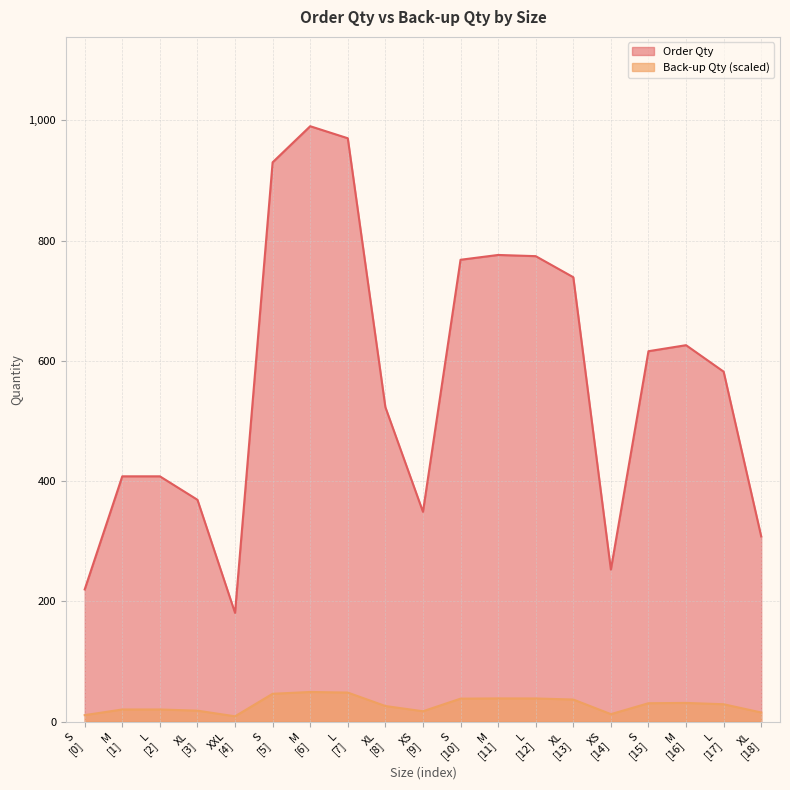

Rank the series by their average value, from highest to lowest.

Order Qty, Back-up Qty (scaled)